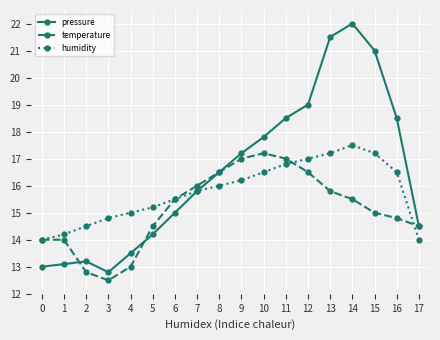

Reading left to right, list all the values displayed in this chart.

pressure: 13.0	13.1	13.2	12.8	13.5	14.2	15.0	15.8	16.5	17.2	17.8	18.5	19.0	21.5	22.0	21.0	18.5	14.5
temperature: 14.0	14.0	12.8	12.5	13.0	14.5	15.5	16.0	16.5	17.0	17.2	17.0	16.5	15.8	15.5	15.0	14.8	14.5
humidity: 14.0	14.2	14.5	14.8	15.0	15.2	15.5	15.8	16.0	16.2	16.5	16.8	17.0	17.2	17.5	17.2	16.5	14.0